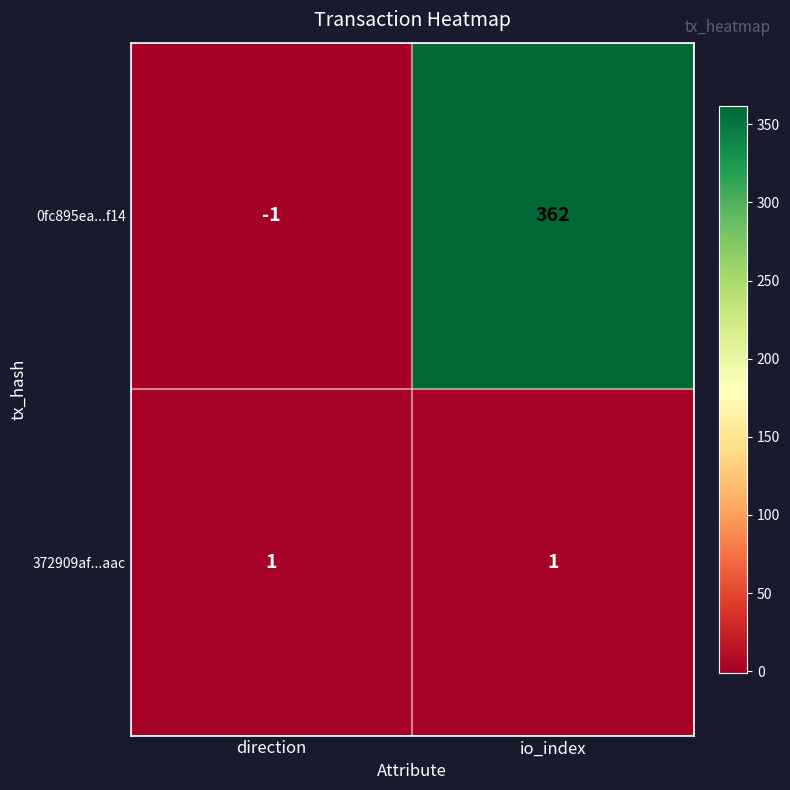

Which series changed the most between direction and io_index?

0fc895ea...f14